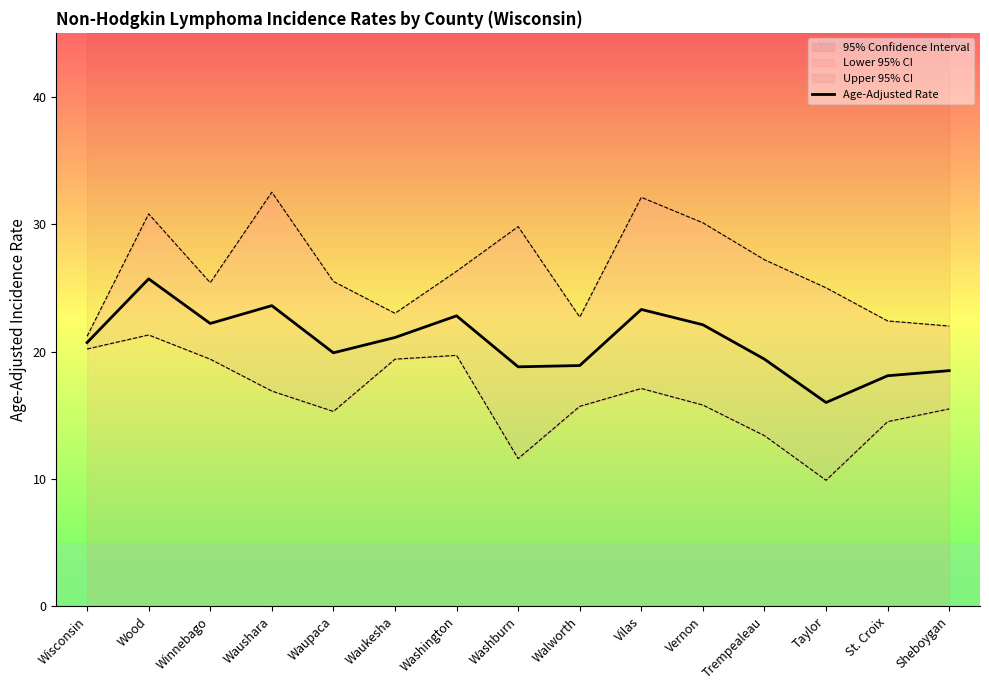

How many interior local valleys (lower than both neighbors) does the data have?

4